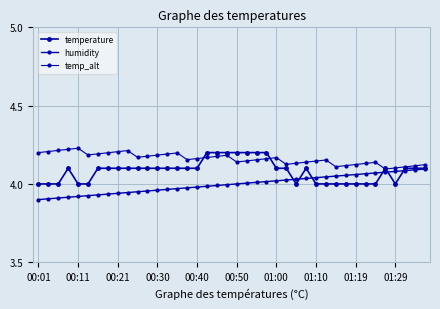

Reading left to right, extract all data points from this chart.

temperature: 4.0	4.0	4.0	4.1	4.0	4.0	4.1	4.1	4.1	4.1	4.1	4.1	4.1	4.1	4.1	4.1	4.1	4.2	4.2	4.2	4.2	4.2	4.2	4.2	4.1	4.1	4.0	4.1	4.0	4.0	4.0	4.0	4.0	4.0	4.0	4.1	4.0	4.1	4.1	4.1
humidity: 3.9	3.9	3.9	3.9	3.9	3.9	3.9	3.9	3.9	3.9	3.9	4.0	4.0	4.0	4.0	4.0	4.0	4.0	4.0	4.0	4.0	4.0	4.0	4.0	4.0	4.0	4.0	4.0	4.0	4.0	4.0	4.1	4.1	4.1	4.1	4.1	4.1	4.1	4.1	4.1
temp_alt: 4.2	4.2	4.2	4.2	4.2	4.2	4.2	4.2	4.2	4.2	4.2	4.2	4.2	4.2	4.2	4.2	4.2	4.2	4.2	4.2	4.1	4.1	4.2	4.2	4.2	4.1	4.1	4.1	4.1	4.2	4.1	4.1	4.1	4.1	4.1	4.1	4.1	4.1	4.1	4.1